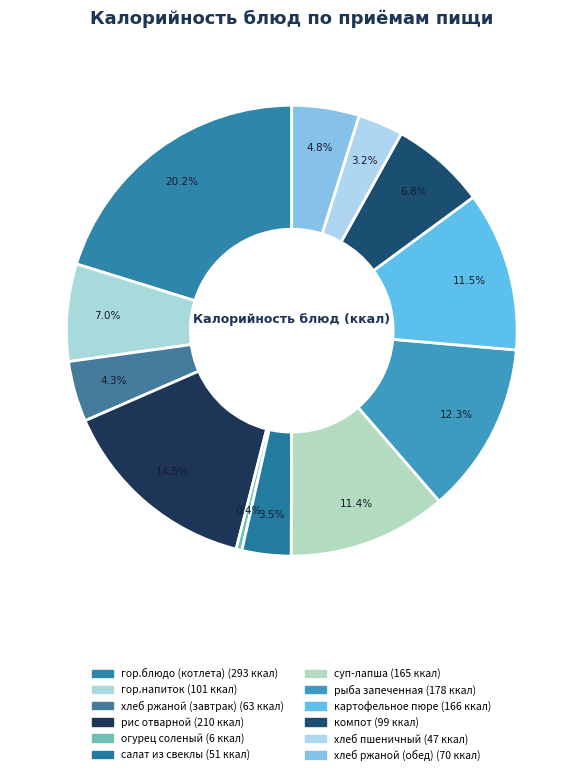

True or false: хлеб ржаной (завтрак) accounts for 1% of the total.

False